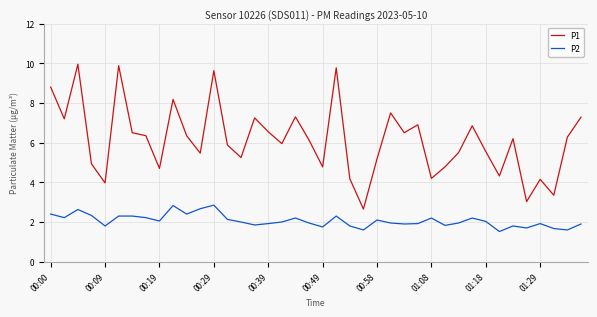

What is the minimum value shown in the chart?

1.5